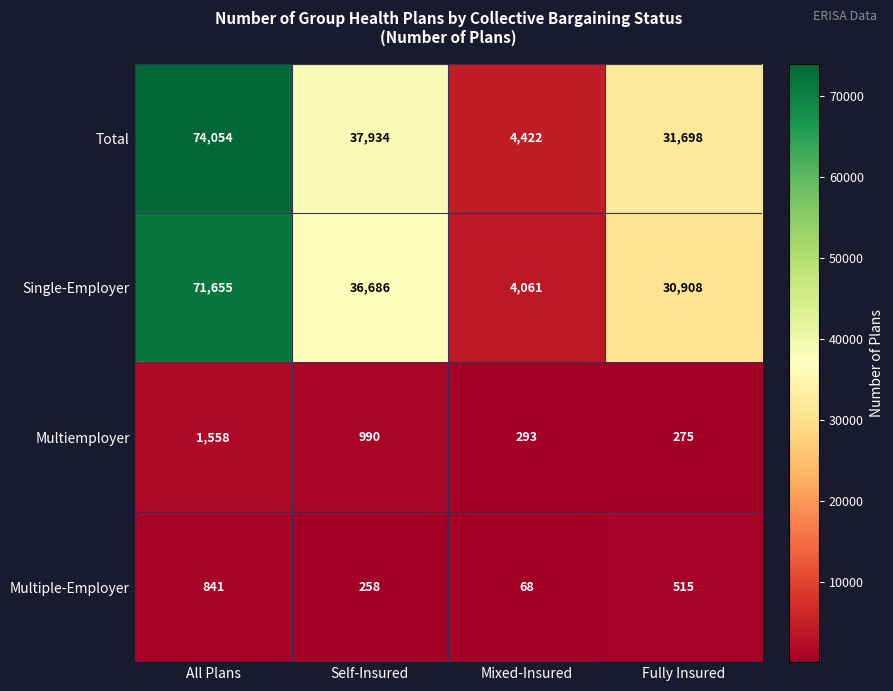

Reading left to right, what are all the values shown in this chart?

Total: All Plans=74054	Self-Insured=37934	Mixed-Insured=4422	Fully Insured=31698
Single-Employer: All Plans=71655	Self-Insured=36686	Mixed-Insured=4061	Fully Insured=30908
Multiemployer: All Plans=1558	Self-Insured=990	Mixed-Insured=293	Fully Insured=275
Multiple-Employer: All Plans=841	Self-Insured=258	Mixed-Insured=68	Fully Insured=515